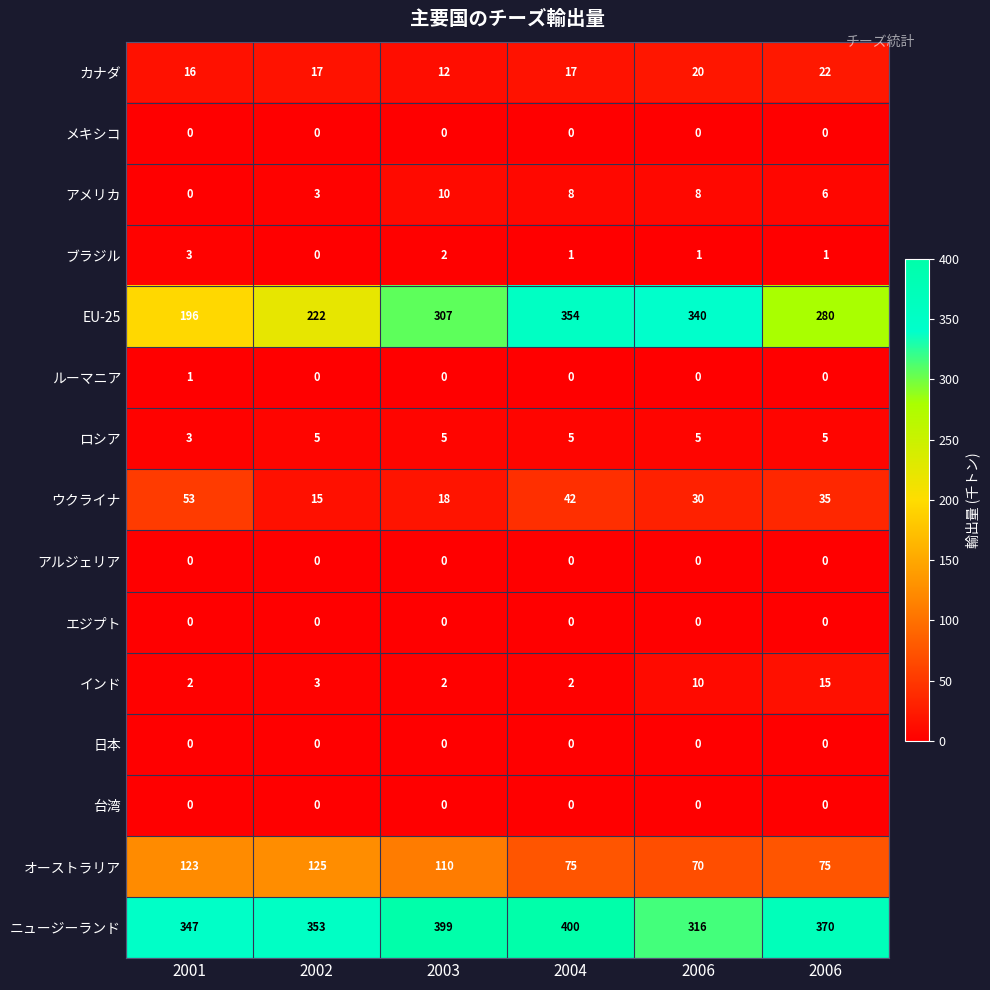

Which series has the largest total across all categories?

ニュージーランド